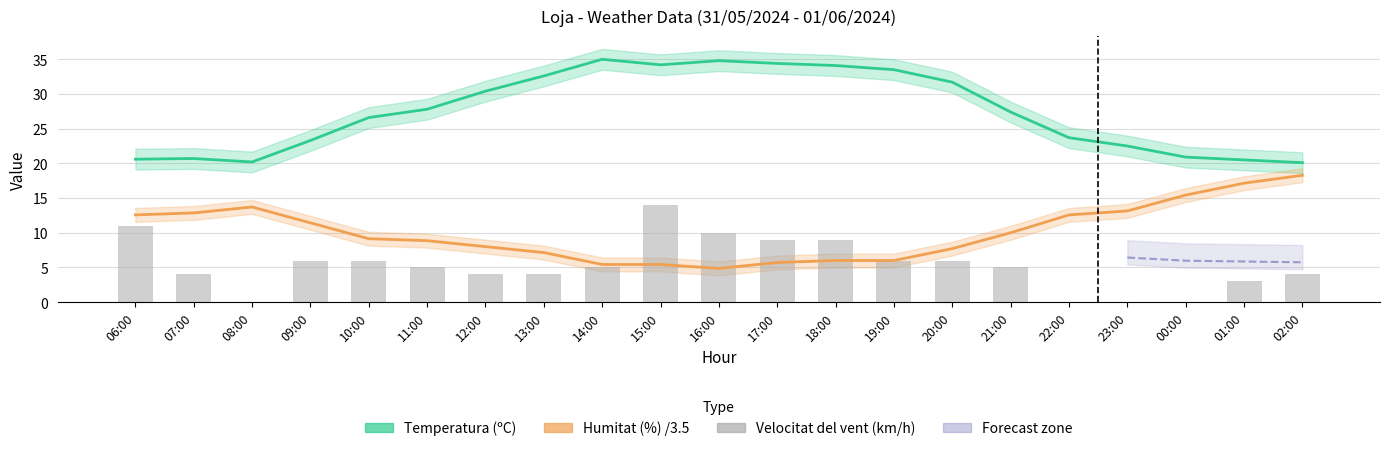

What is the average value of the Velocitat del vent (km/h) series?

5.3